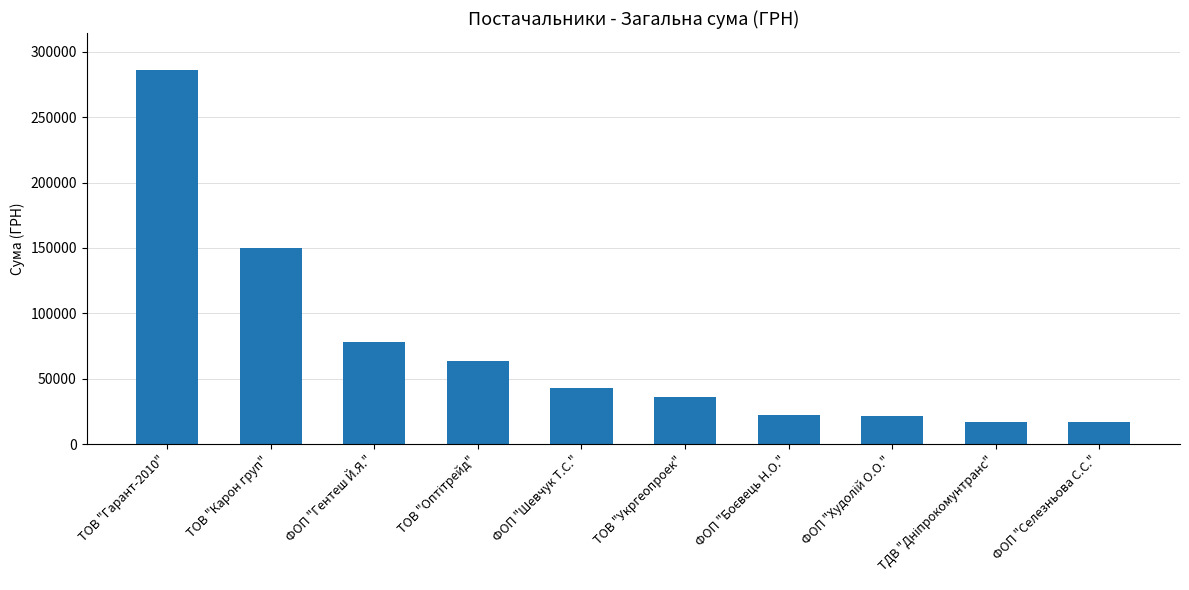

Read the value at ФОП "Гентеш Й.Я.".

77966.6